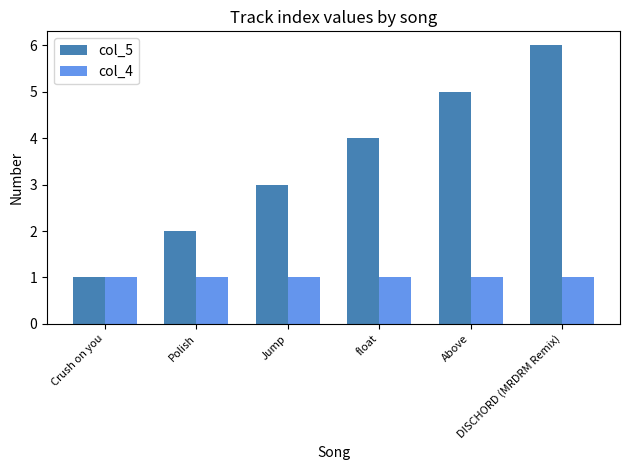

Read the col_4 value at Above.

1